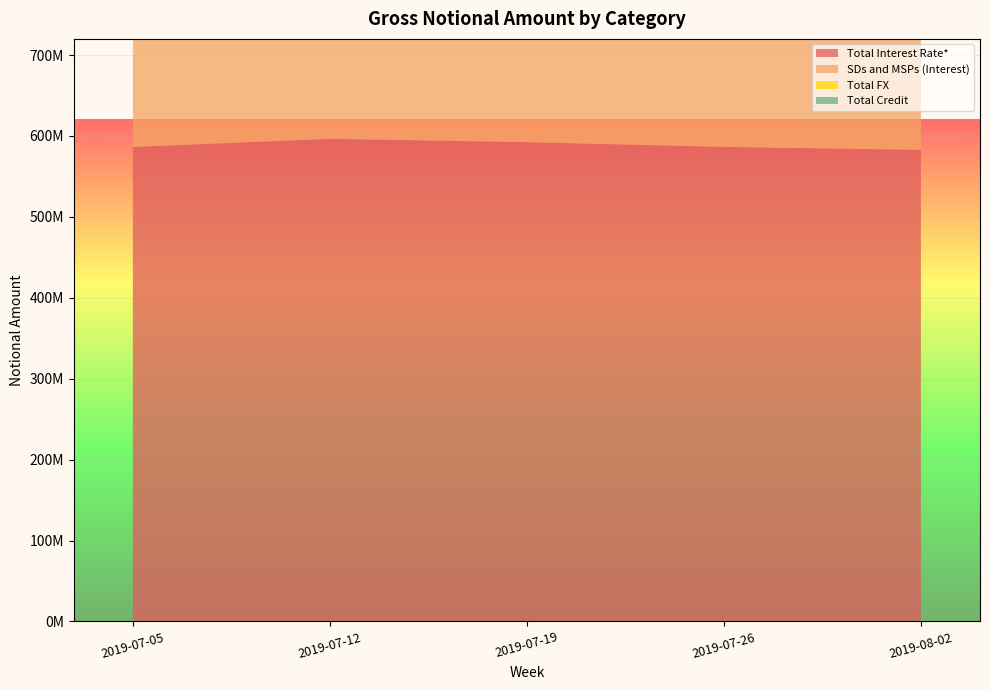

Reading right to left, what are all the values shown in this chart?

Total Interest Rate*: 582904191	586532712	592394250	596466924	586455317
SDs and MSPs (Interest): 438758677	443218911	448049628	453497692	445242234
Total FX: 109134081	104369585	103681567	104710723	102510166
Total Credit: 7978039	7768519	7632802	8161897	8099822